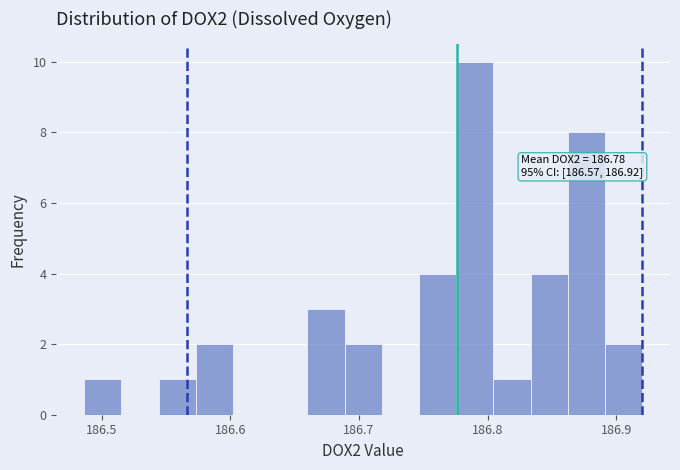

Around what value on the x-axis is the tallest bar? Give the approximate position of its centre, as read against the axis.

186.79